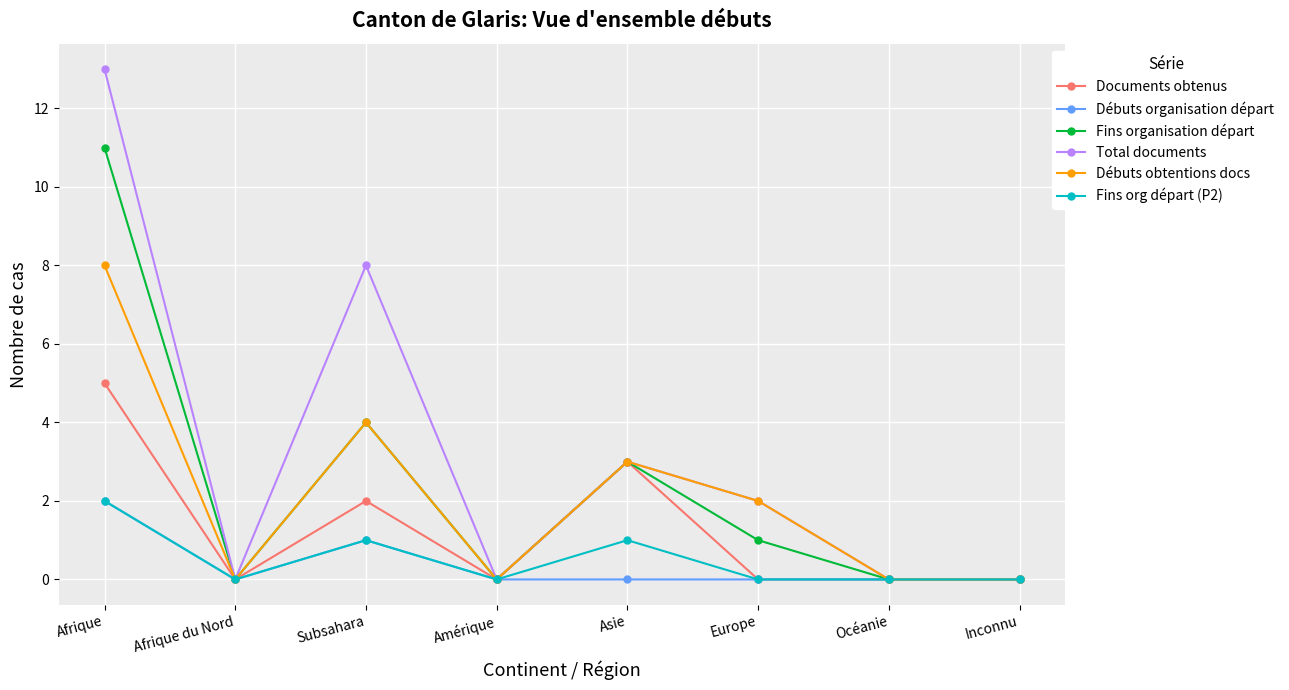

Is the value of Documents obtenus at Inconnu greater than the value of Débuts obtentions docs at Asie?

No